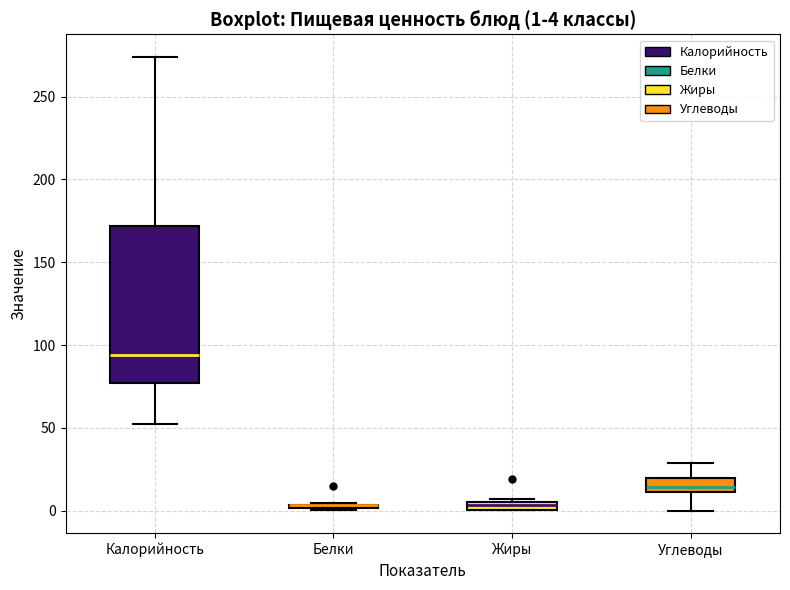

Which box is the tallest, from its lower edge to its upper edge?

Калорийность